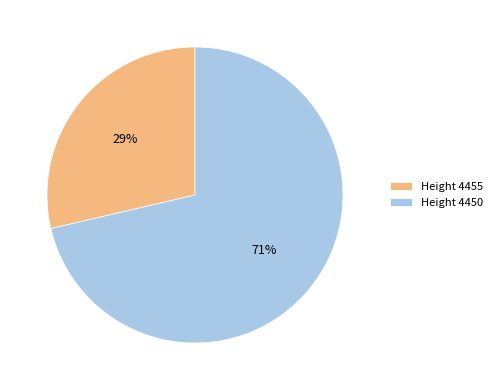

Which slice is the largest?

Height 4450